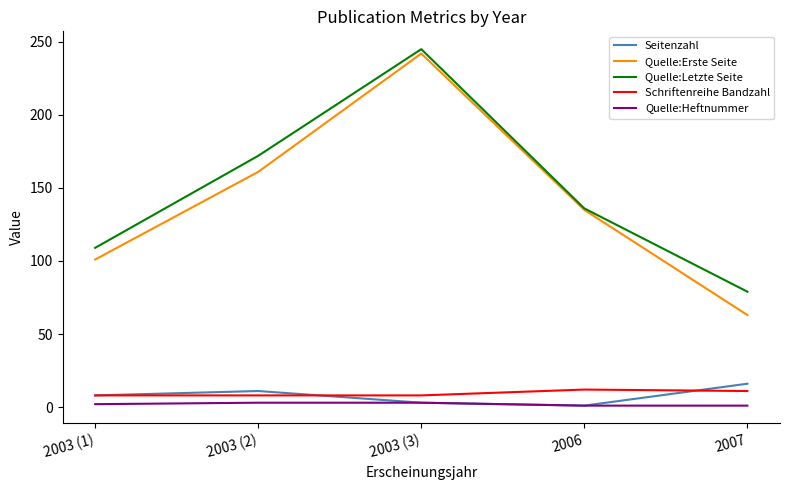

True or false: Quelle:Erste Seite has a value of 56 at 2003 (3).

False